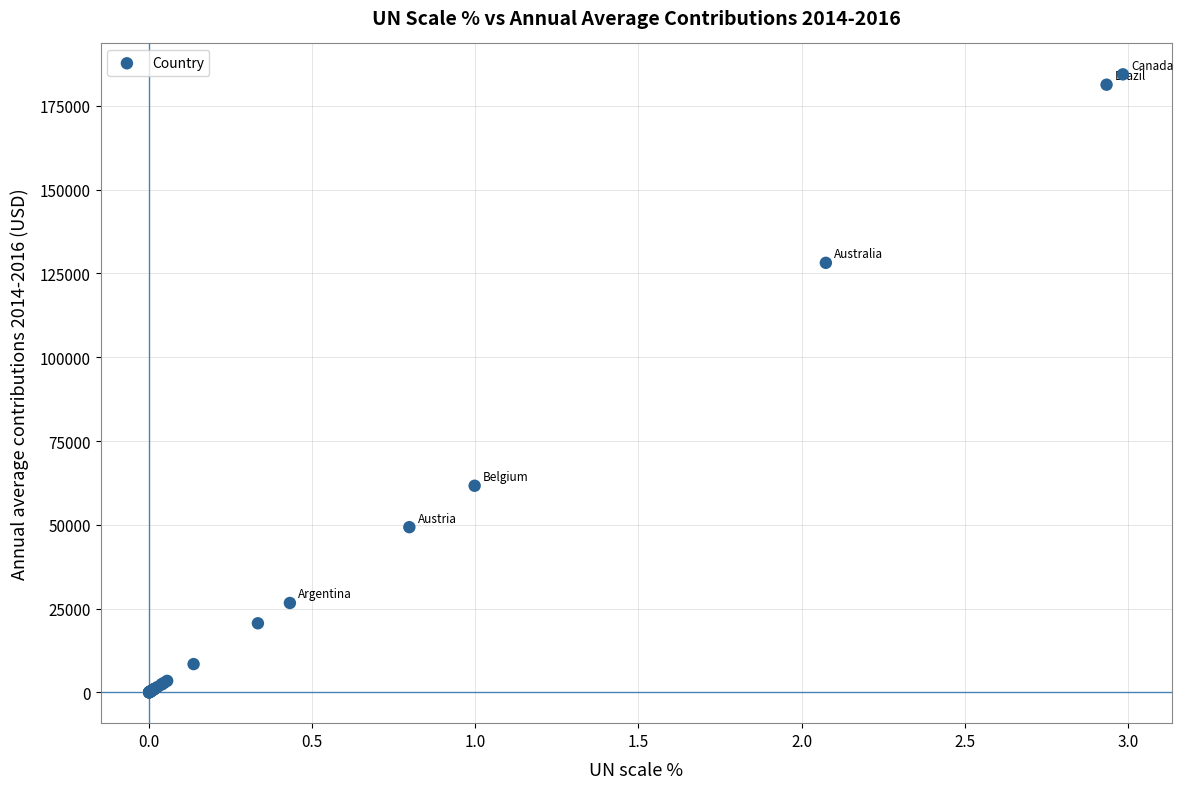

What Y value in the scatter plot is closest to 92239?

61678.3